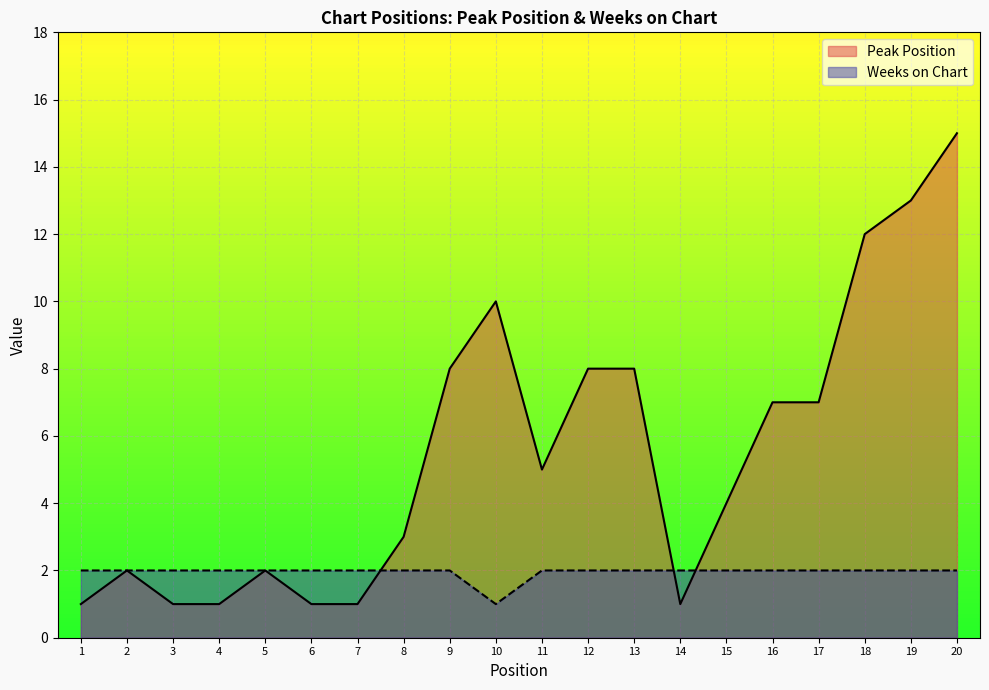

What is the difference between the second highest and minimum values in the Peak Position series?

12